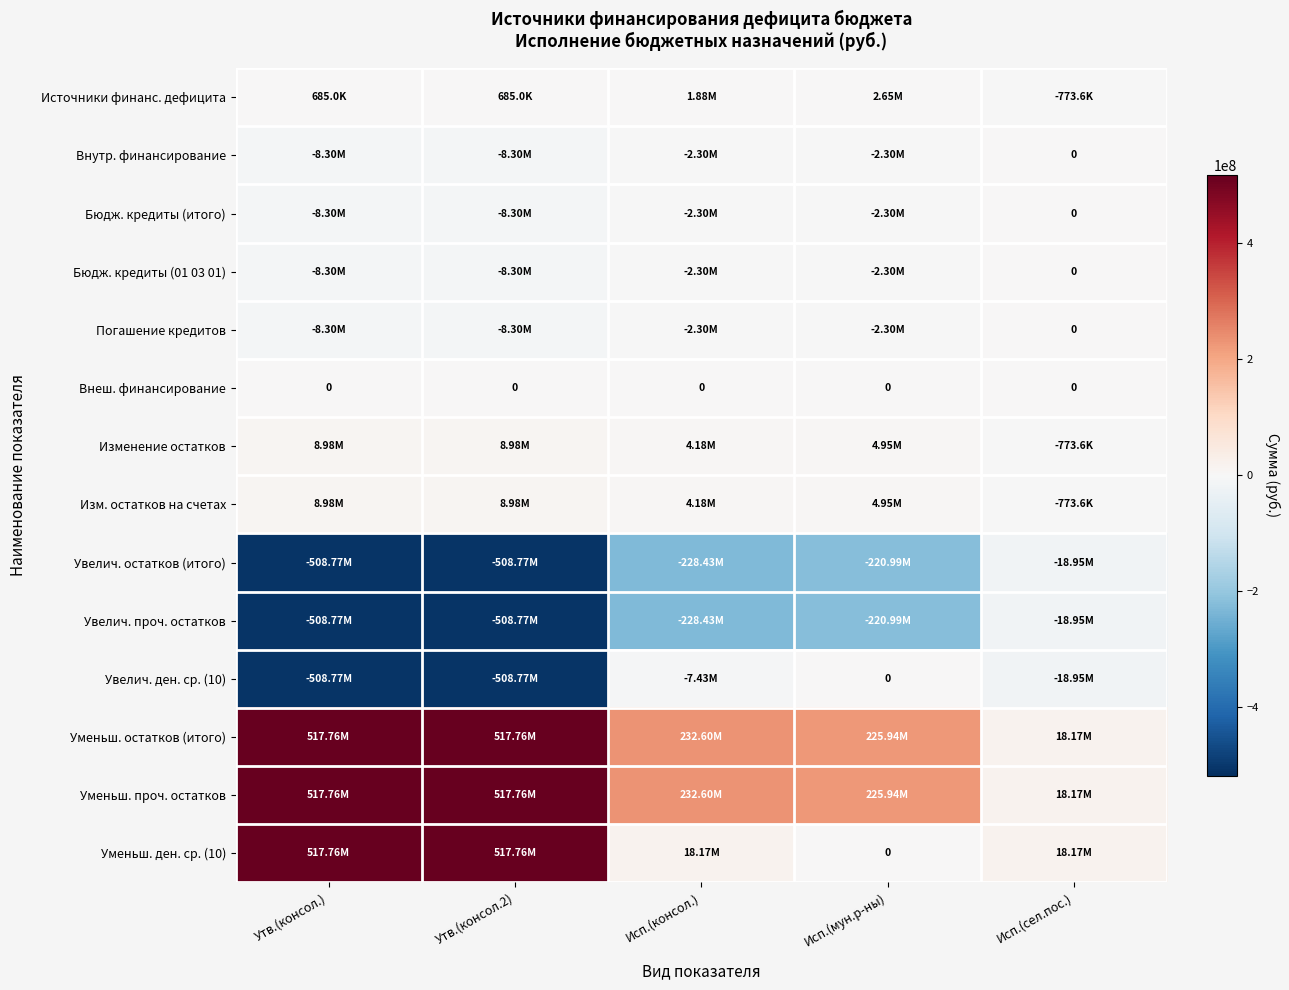

The value of Увелич. ден. ср. (10) at Утв.(консол.2) is -508771100.0. True or false?

True